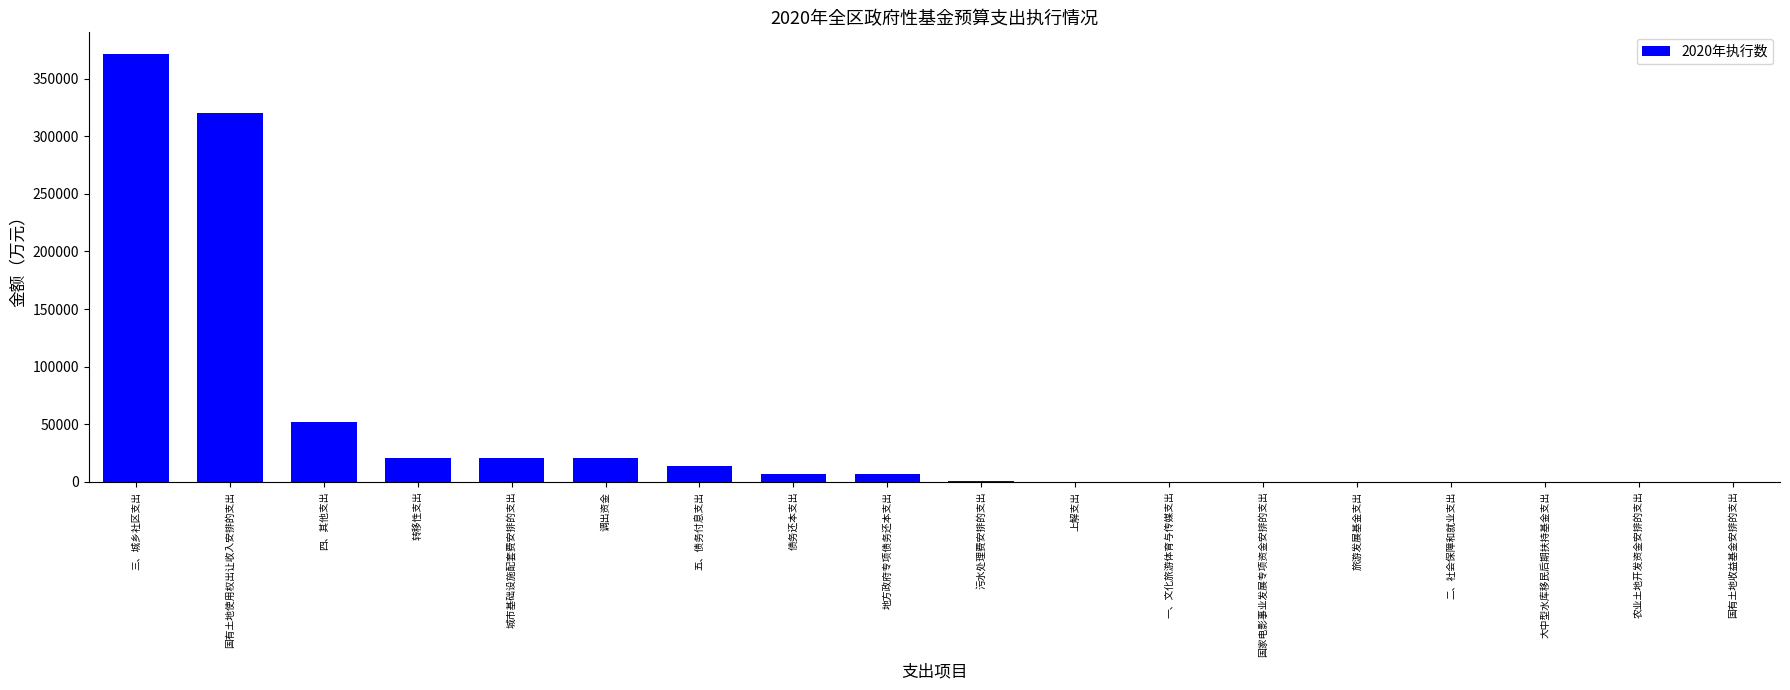

Read the value at 城市基础设施配套费安排的支出, to the nearest 100.

21000